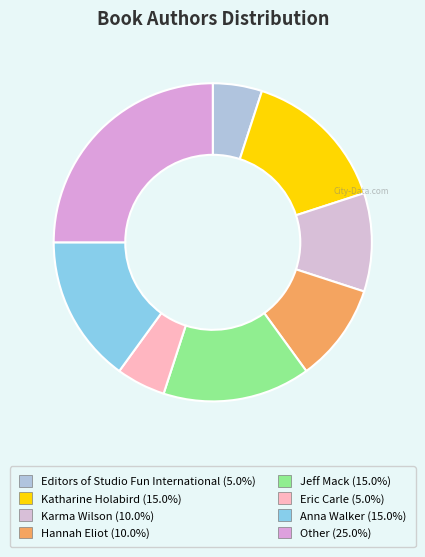

The Anna Walker slice represents 15% of the pie. True or false?

True